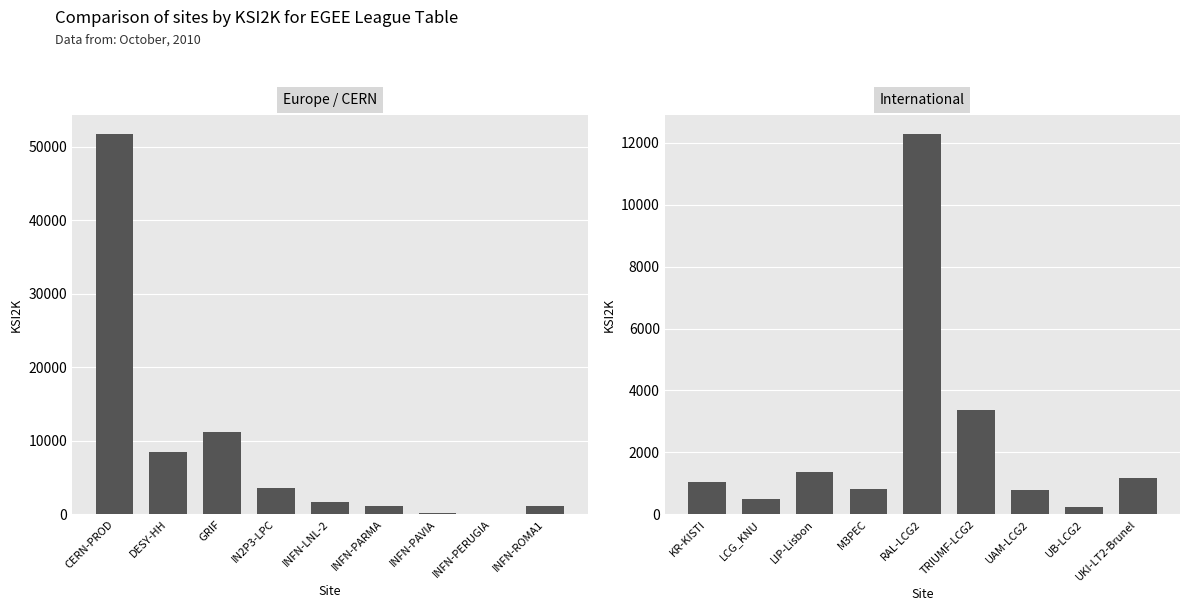

List the labels in order of Europe / CERN value, smallest first.

INFN-PERUGIA, INFN-PAVIA, INFN-PARMA, INFN-ROMA1, INFN-LNL-2, IN2P3-LPC, DESY-HH, GRIF, CERN-PROD